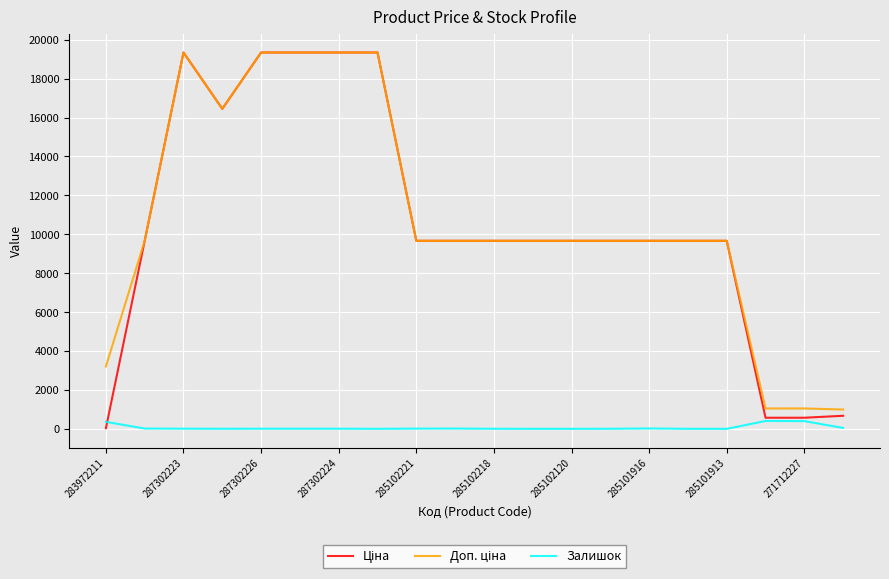

What is the maximum value shown in the chart?

19343.1